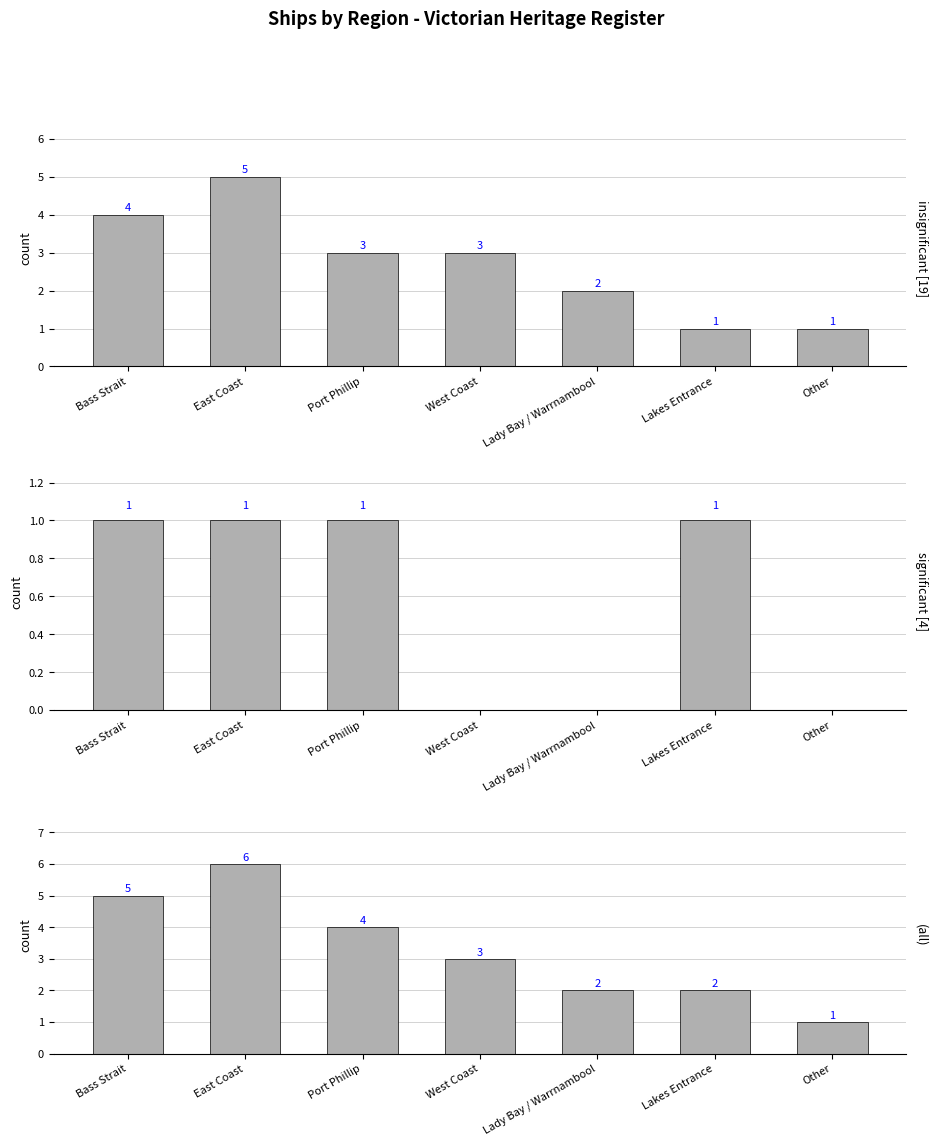

How many bars are there in each group?

3